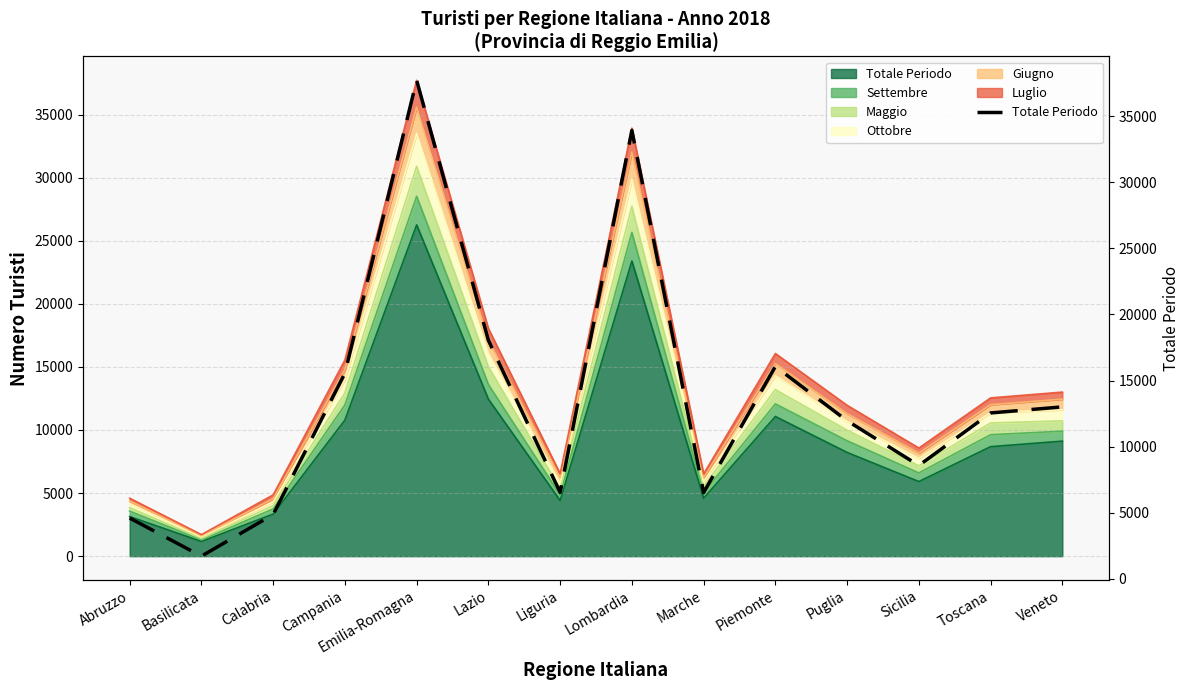

How many lines are shown in the chart?

1